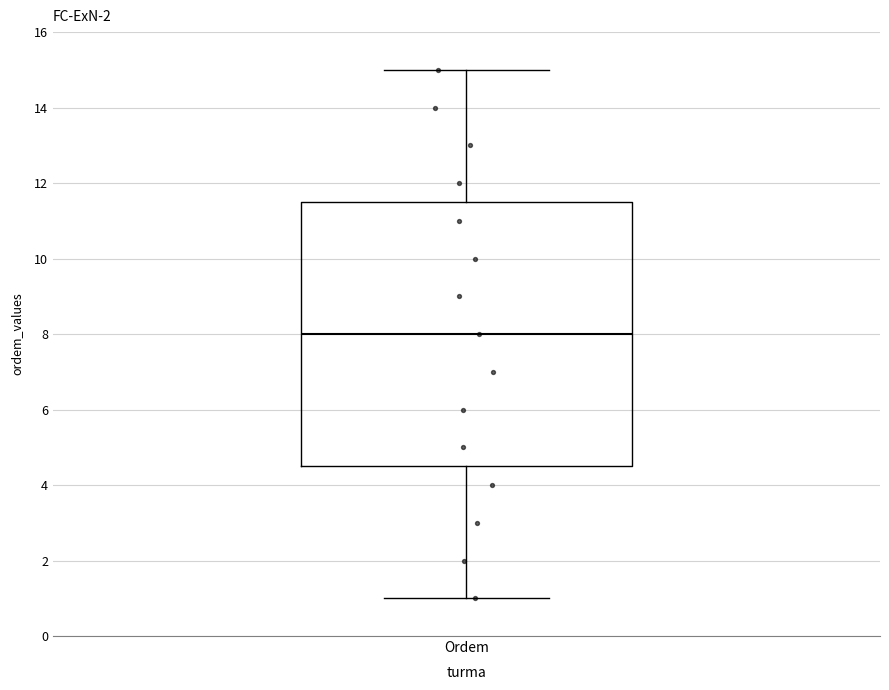

Transcribe this box plot: give where the median line is, the range the box spans, and where the two whiskers end, as read against the y-axis. The values are not printed on the chart, so give them approximately, as read against the axis.

median 8.0, box 4.6 to 11.6, whiskers 1.0 to 15.0